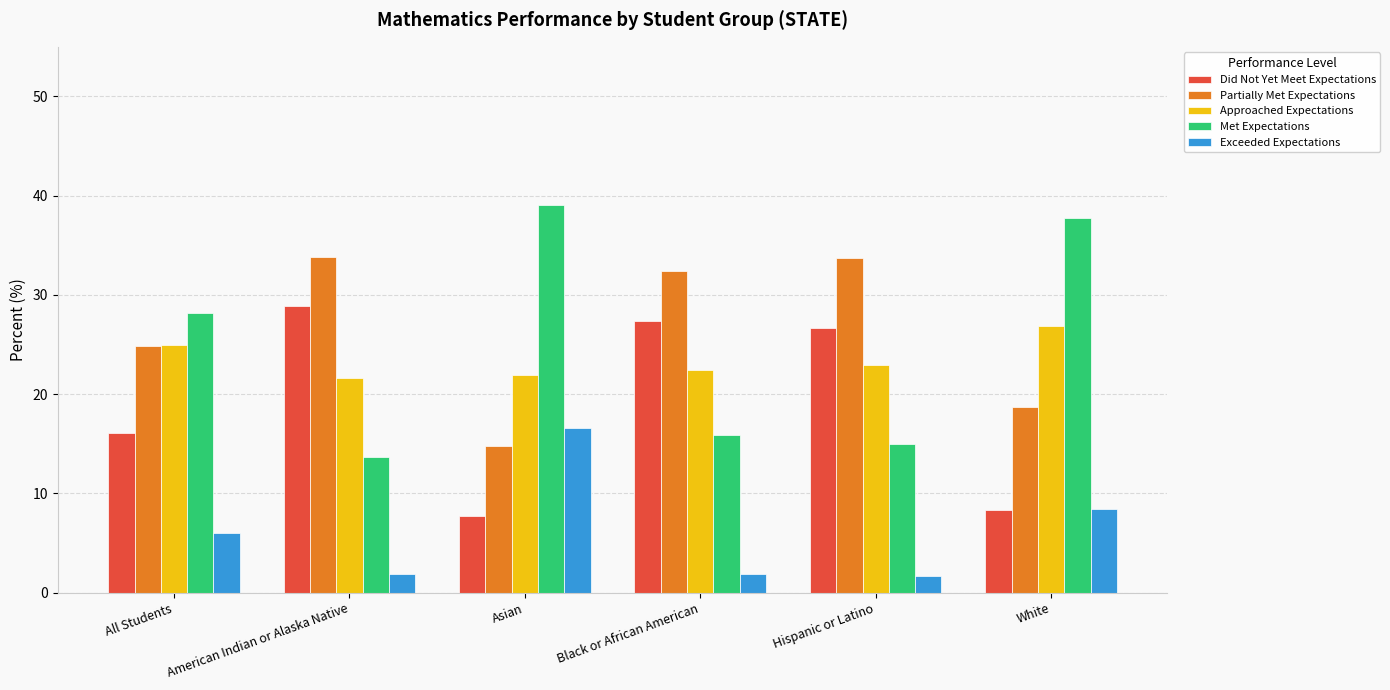

At American Indian or Alaska Native, list the series in order from smallest to largest.

Exceeded Expectations, Met Expectations, Approached Expectations, Did Not Yet Meet Expectations, Partially Met Expectations